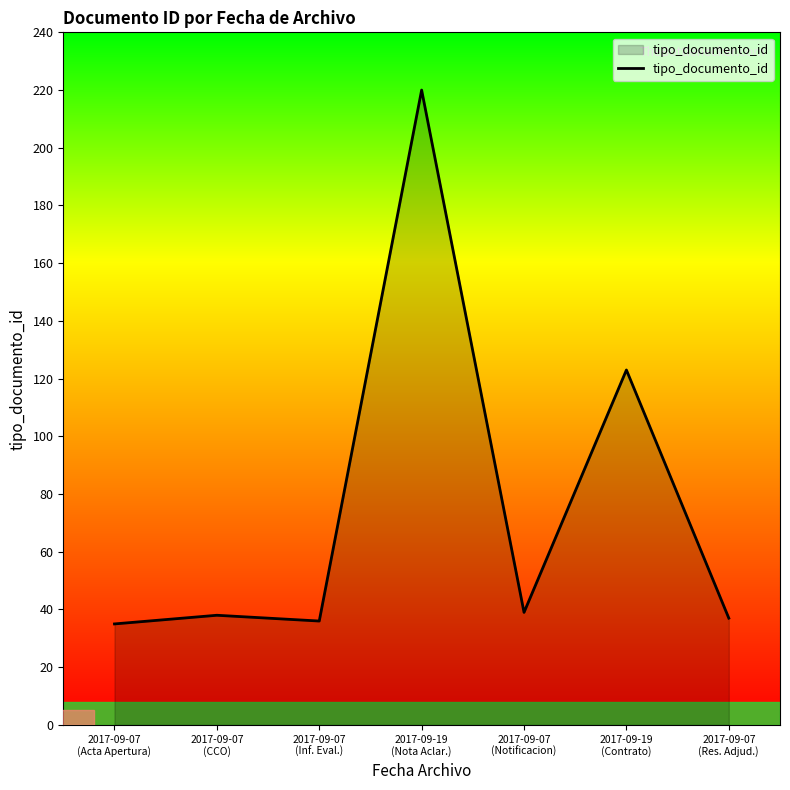

Approximately how many times larger is the value at 2017-09-07
(Acta Apertura) compared to 2017-09-19
(Contrato)?

0.3